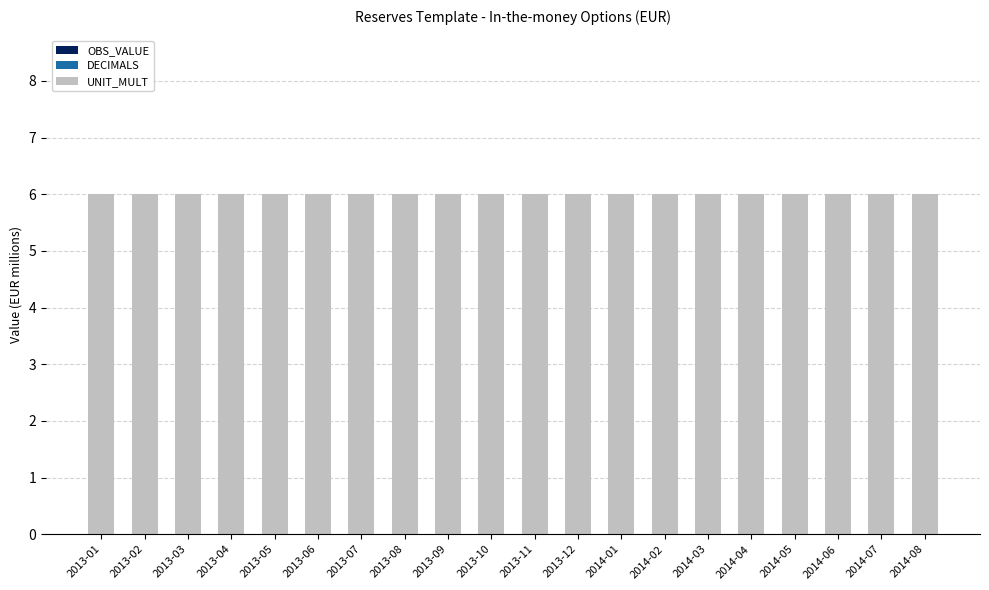

Reading left to right, transcribe all the data shown in this chart.

OBS_VALUE: 2013-01=0	2013-02=0	2013-03=0	2013-04=0	2013-05=0	2013-06=0	2013-07=0	2013-08=0	2013-09=0	2013-10=0	2013-11=0	2013-12=0	2014-01=0	2014-02=0	2014-03=0	2014-04=0	2014-05=0	2014-06=0	2014-07=0	2014-08=0
DECIMALS: 2013-01=0	2013-02=0	2013-03=0	2013-04=0	2013-05=0	2013-06=0	2013-07=0	2013-08=0	2013-09=0	2013-10=0	2013-11=0	2013-12=0	2014-01=0	2014-02=0	2014-03=0	2014-04=0	2014-05=0	2014-06=0	2014-07=0	2014-08=0
UNIT_MULT: 2013-01=6	2013-02=6	2013-03=6	2013-04=6	2013-05=6	2013-06=6	2013-07=6	2013-08=6	2013-09=6	2013-10=6	2013-11=6	2013-12=6	2014-01=6	2014-02=6	2014-03=6	2014-04=6	2014-05=6	2014-06=6	2014-07=6	2014-08=6